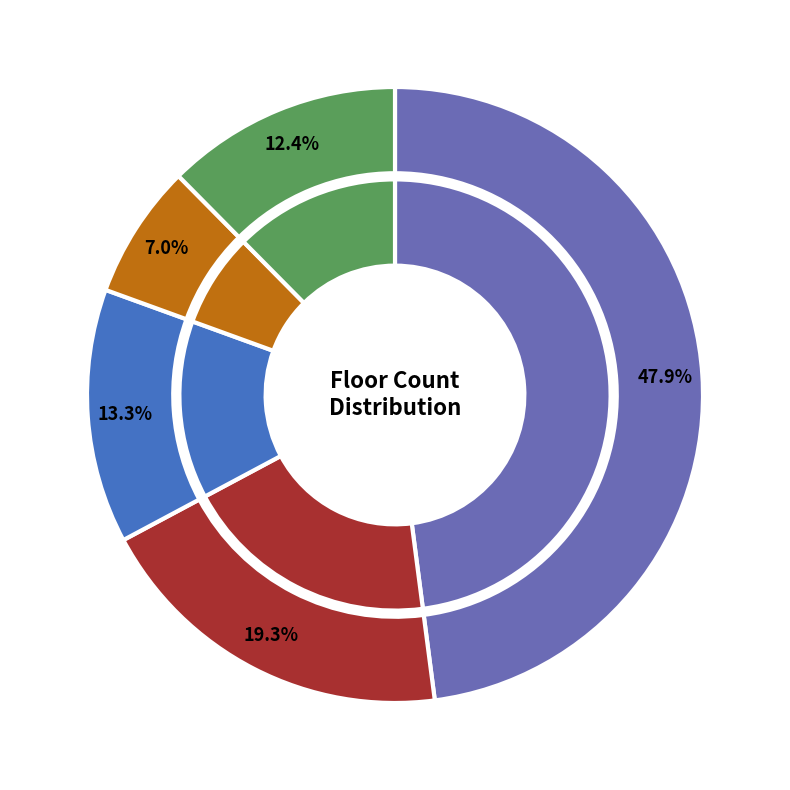

Between 10 and 11, which is larger?

11